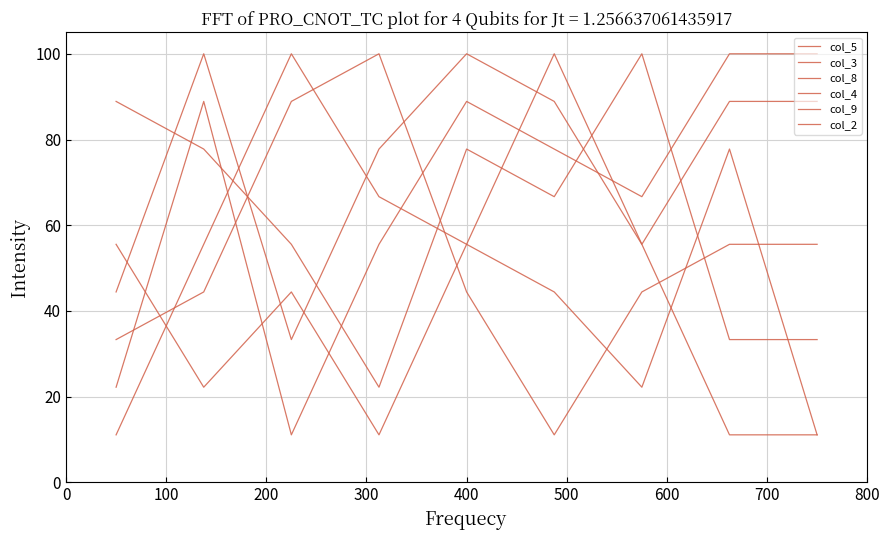

What is the value of the col_3 point at the 3rd from the left?

44.4